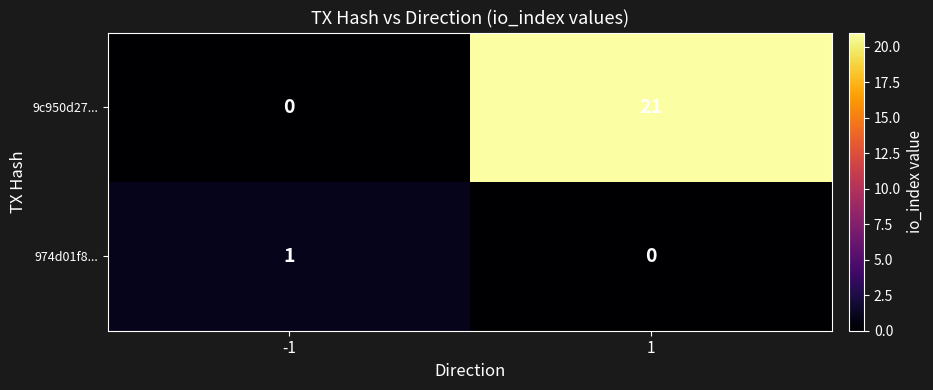

Reading left to right, transcribe all the data shown in this chart.

9c950d27...: -1=0	1=21
974d01f8...: -1=1	1=0